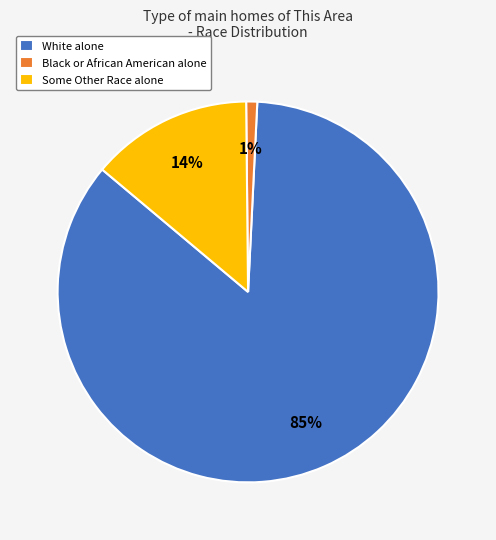

Rank the categories by value from highest to lowest.

White alone, Some Other Race alone, Black or African American alone